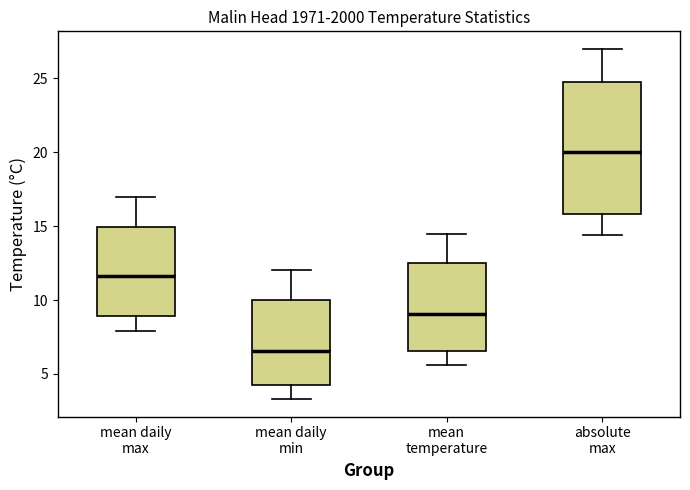

Reading left to right, transcribe this box plot: for each box, give where its median line is, the range the box spans, and where its two whiskers end, as read against the y-axis. The values are not printed on the chart, so give them approximately, as read against the axis.

mean daily max: median 11.5, box 9.0 to 15.0, whiskers 8.0 to 17.0
mean daily min: median 6.5, box 4.5 to 10.0, whiskers 3.5 to 12.0
mean temperature: median 9.0, box 6.5 to 12.5, whiskers 5.5 to 14.5
absolute max: median 20.0, box 16.0 to 25.0, whiskers 14.5 to 27.0